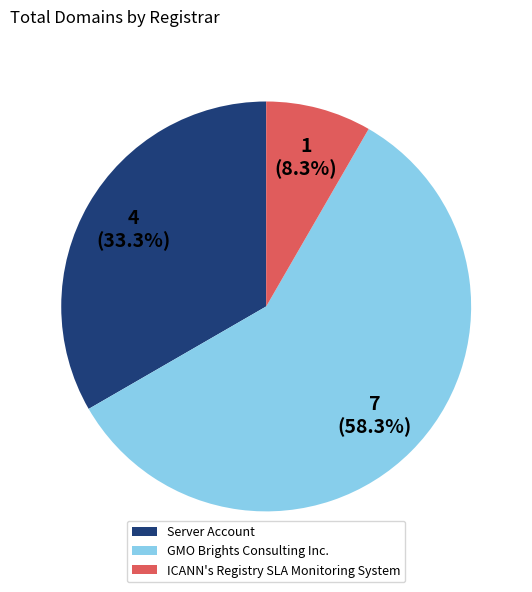

Combined, what portion of the pie is Server Account and GMO Brights Consulting Inc.?

91.7%